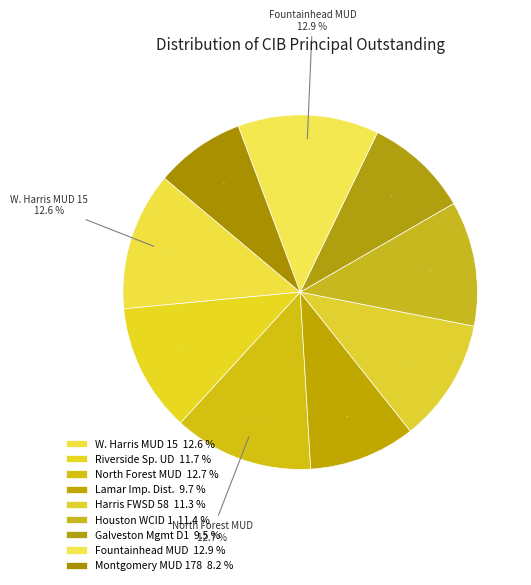

How much of the chart is everything except Harris County FWSD 58?

88.7%